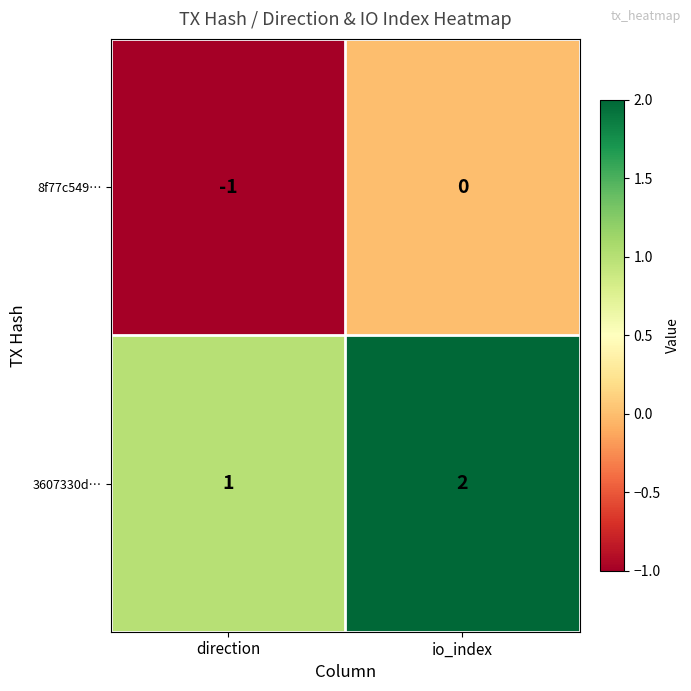

How many distinct data groups are displayed?

2